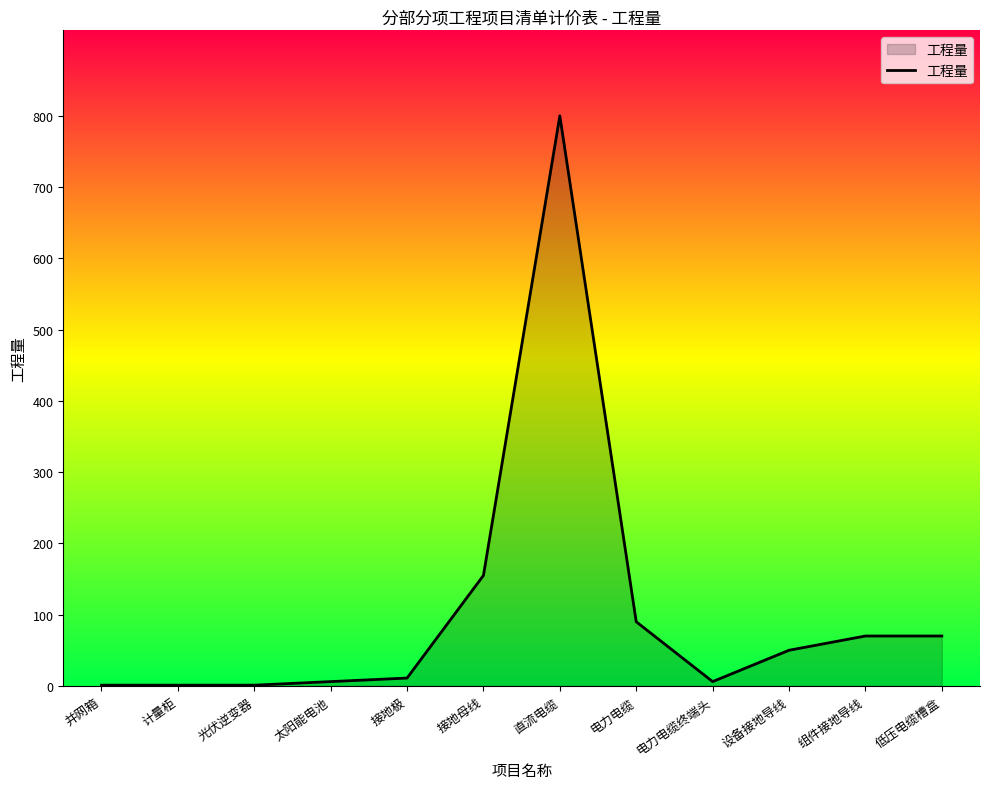

At which label is the value closest to 400?

接地母线